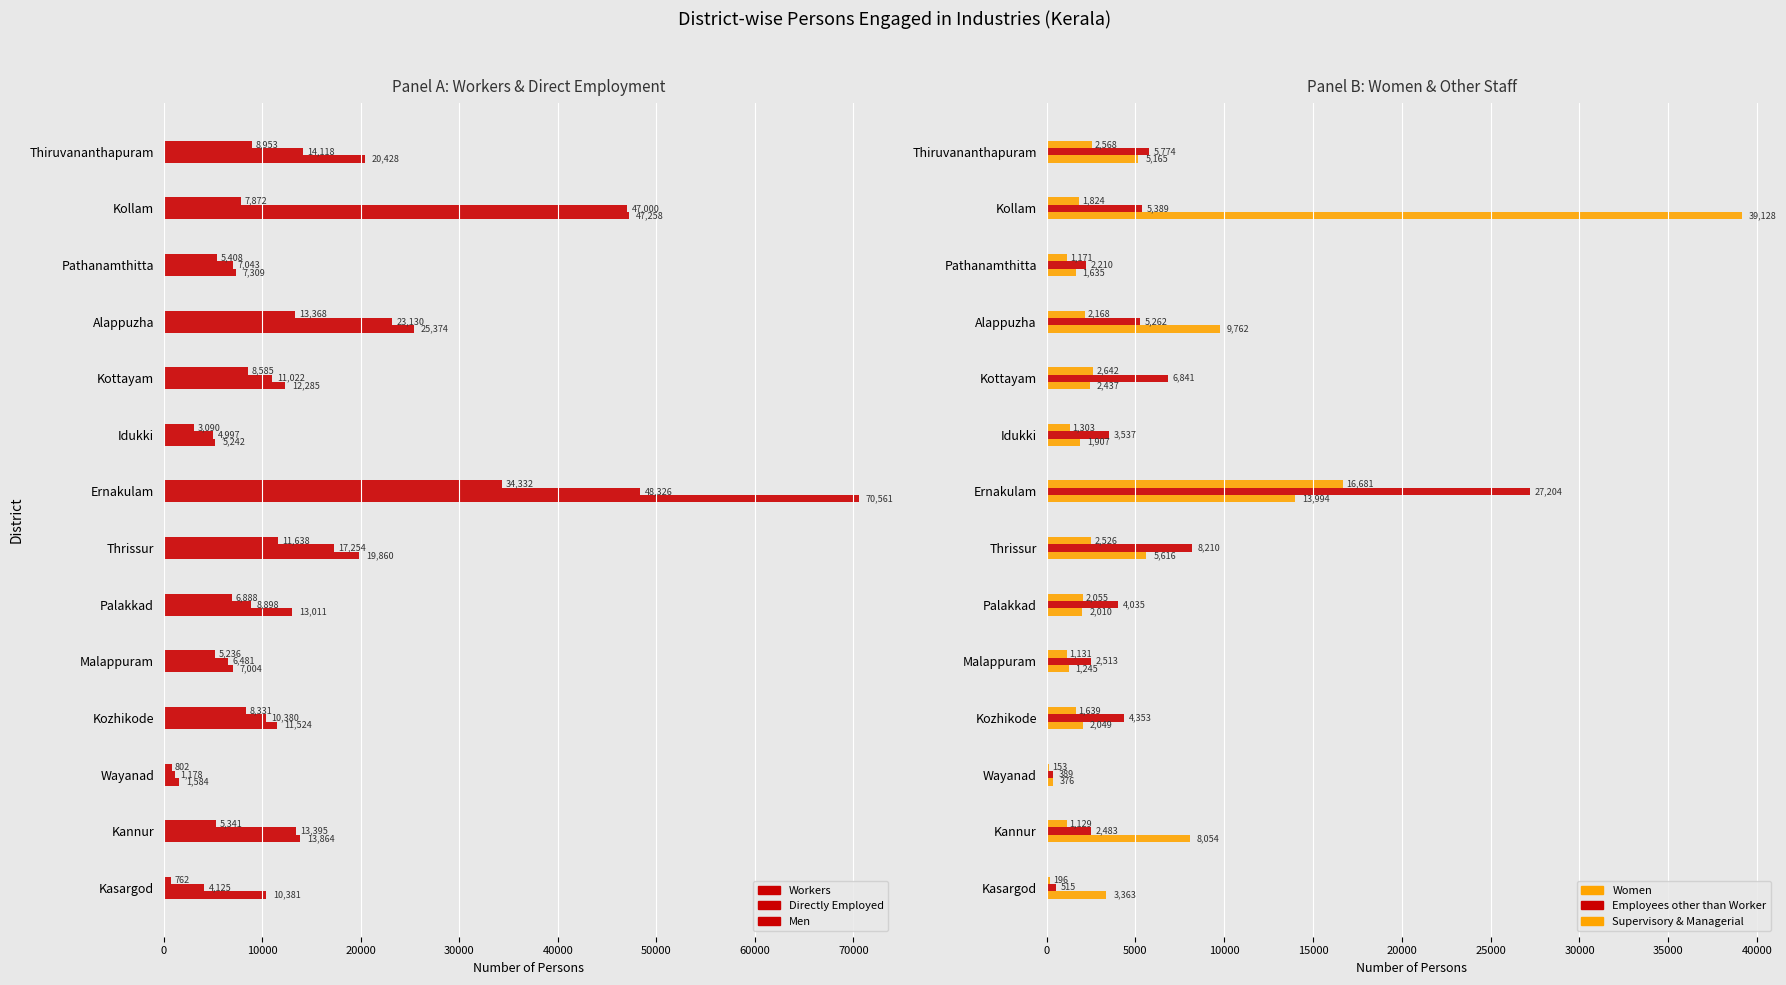

What is the highest value of the Women series?

39128